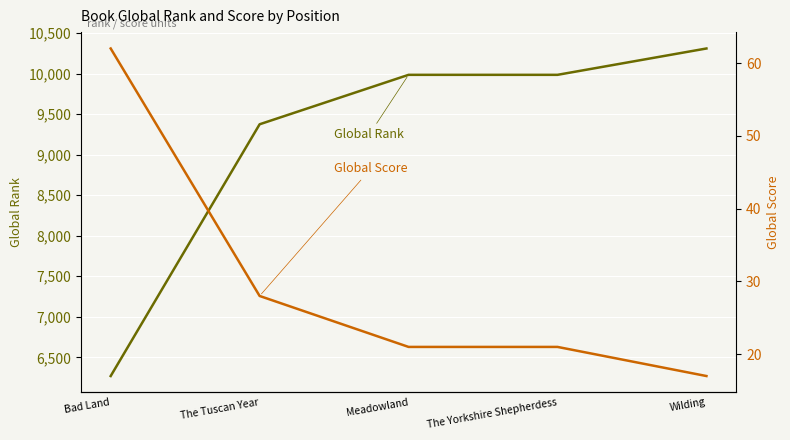

Reading right to left, transcribe all the data shown in this chart.

Global Rank: 10310	9985	9985	9375	6269
Global Score: 17	21	21	28	62